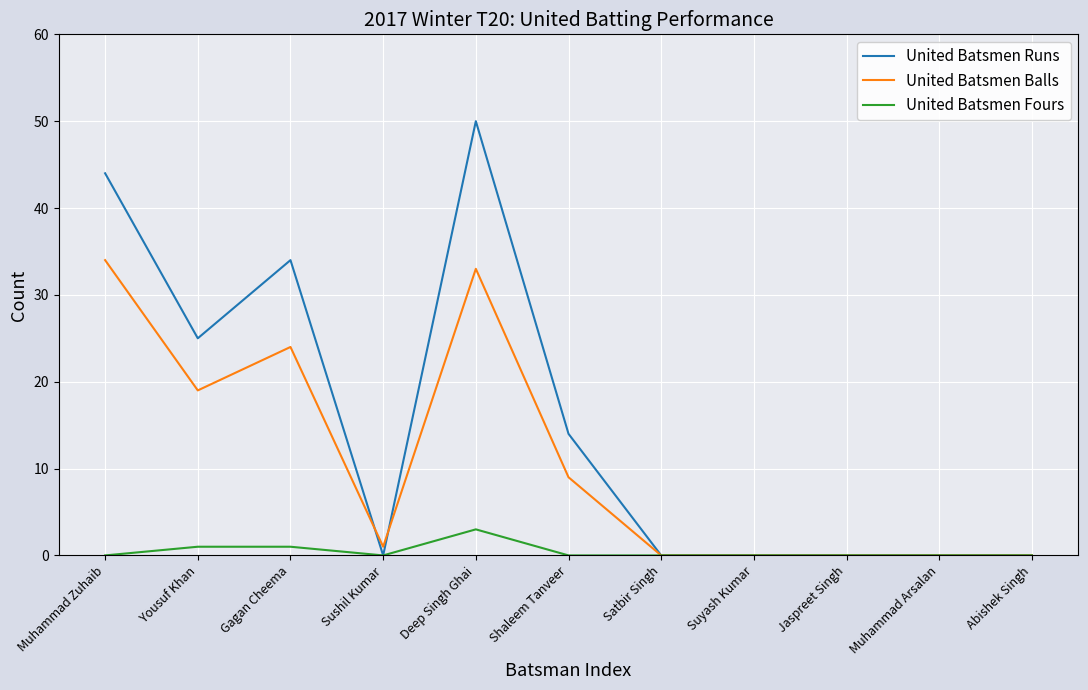

Which label corresponds to the largest value in the chart?

Deep Singh Ghai